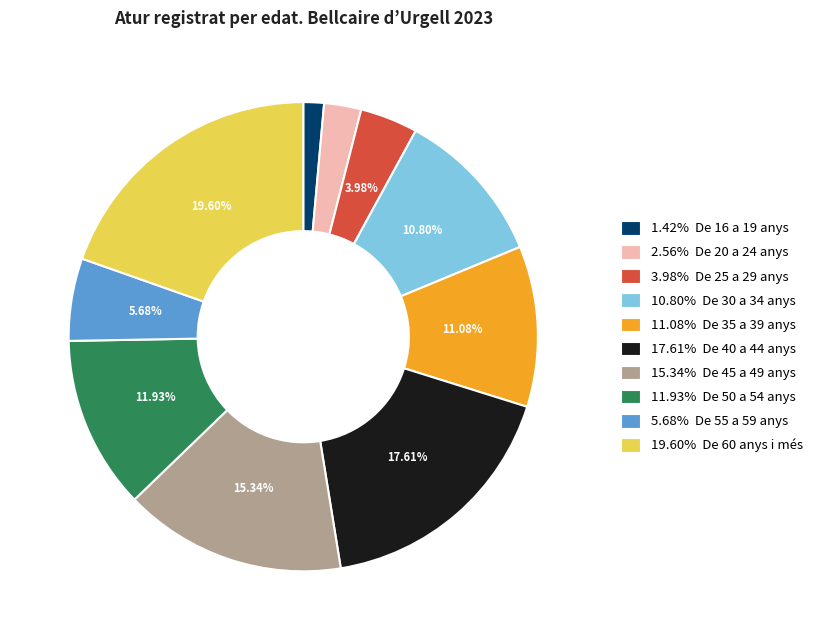

Does any single category account for the majority?

No